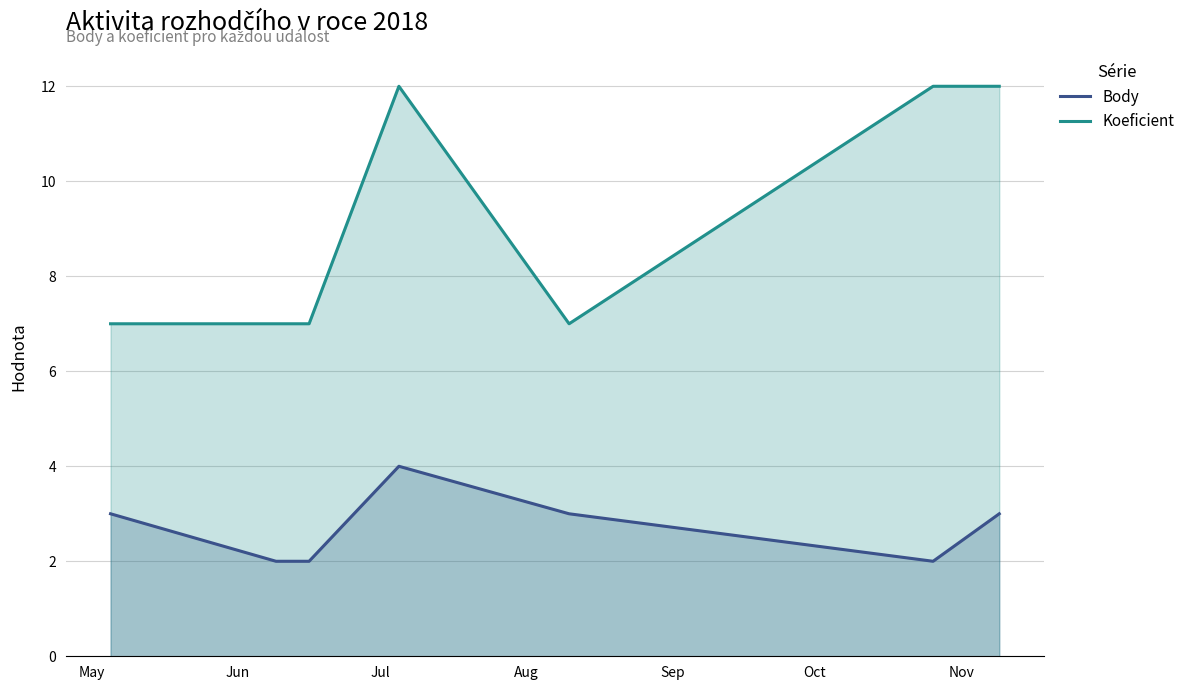

Which series has the largest range (max minus min)?

Koeficient